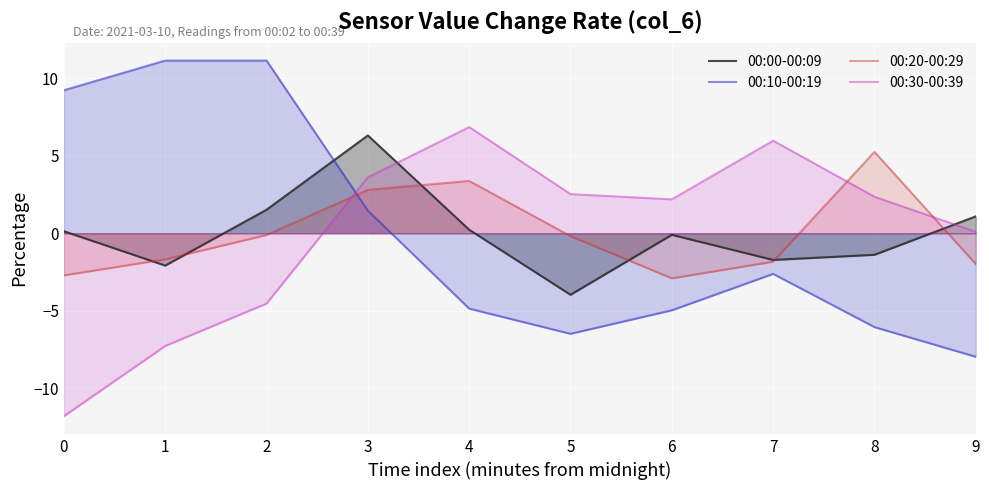

Reading left to right, list all the values displayed in this chart.

00:00-00:09: 0=0.1	1=-2.1	2=1.5	3=6.3	4=0.2	5=-4.0	6=-0.1	7=-1.7	8=-1.4	9=1.1
00:10-00:19: 0=9.2	1=11.1	2=11.1	3=1.5	4=-4.9	5=-6.5	6=-5.0	7=-2.6	8=-6.1	9=-8.0
00:20-00:29: 0=-2.7	1=-1.7	2=-0.1	3=2.8	4=3.4	5=-0.2	6=-2.9	7=-1.8	8=5.3	9=-2.0
00:30-00:39: 0=-11.8	1=-7.3	2=-4.5	3=3.6	4=6.9	5=2.5	6=2.2	7=6.0	8=2.4	9=0.1